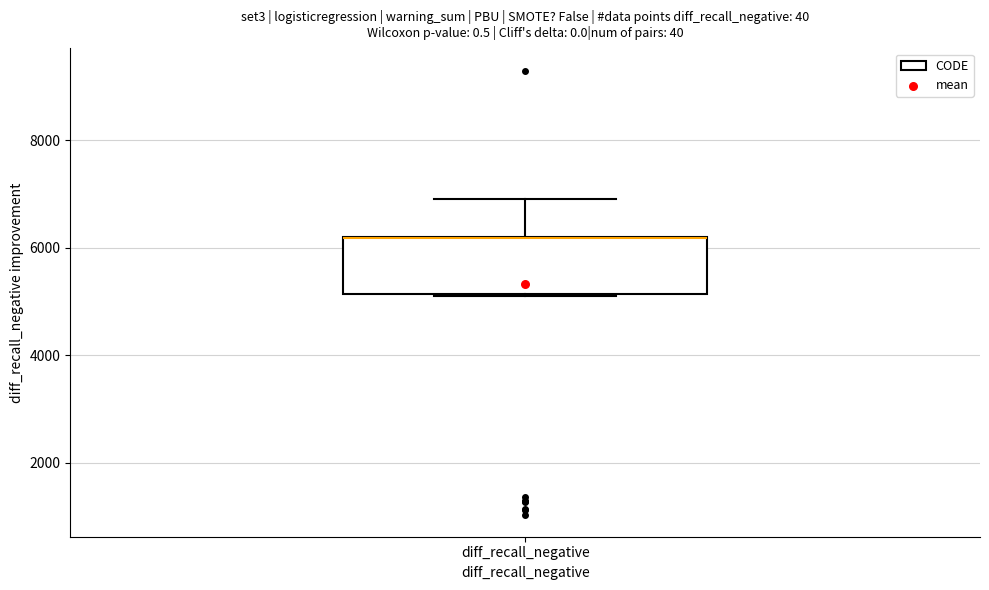

Transcribe this box plot: give where the median line is, the range the box spans, and where the two whiskers end, as read against the y-axis. The values are not printed on the chart, so give them approximately, as read against the axis.

median 6200 (drawn on the box's upper edge), box 5200 to 6200, whiskers 5200 to 7000